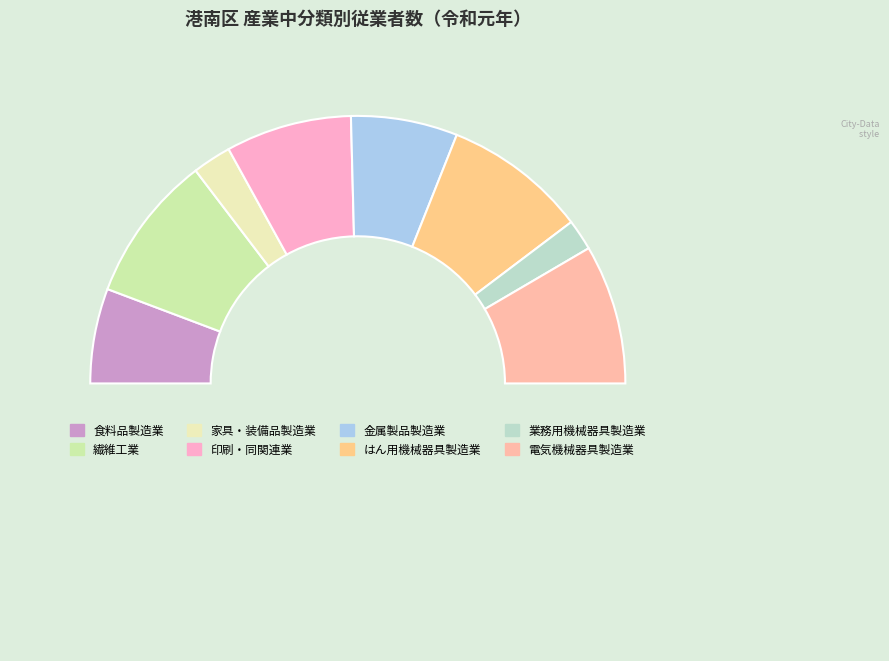

How many segments does this pie chart have?

9